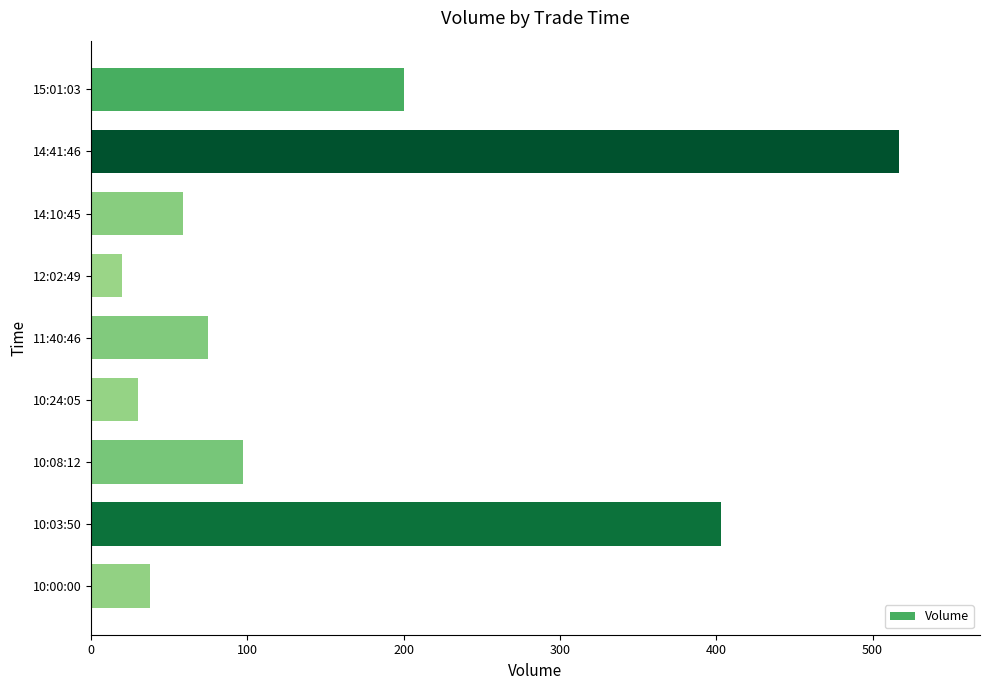

List the labels in order of value, largest first.

14:41:46, 10:03:50, 15:01:03, 10:08:12, 11:40:46, 14:10:45, 10:00:00, 10:24:05, 12:02:49